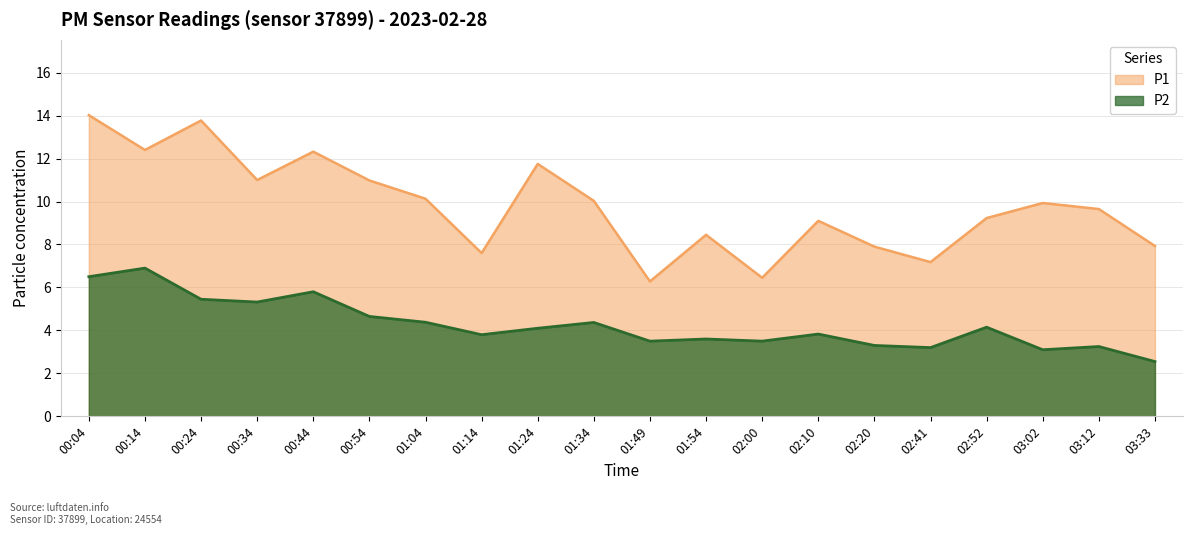

Is the value of P1 at 01:14 greater than the value of P2 at 02:41?

Yes